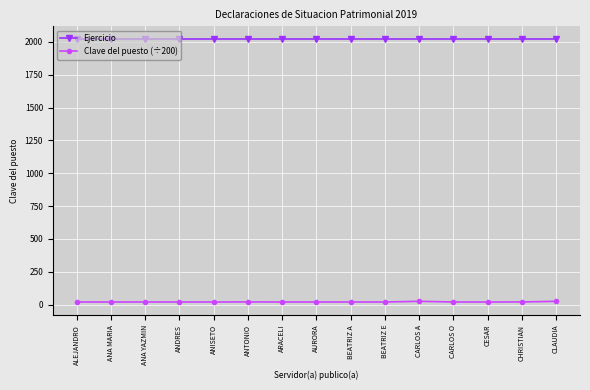

What is the label of the 6th point from the right?

BEATRIZ E